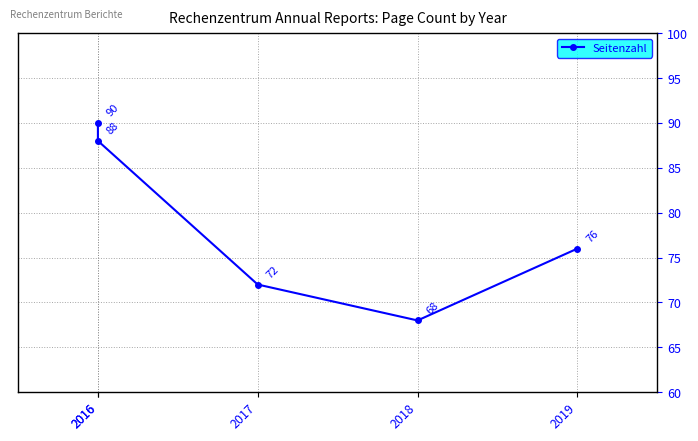

What is the value of the 5th point from the left?

76